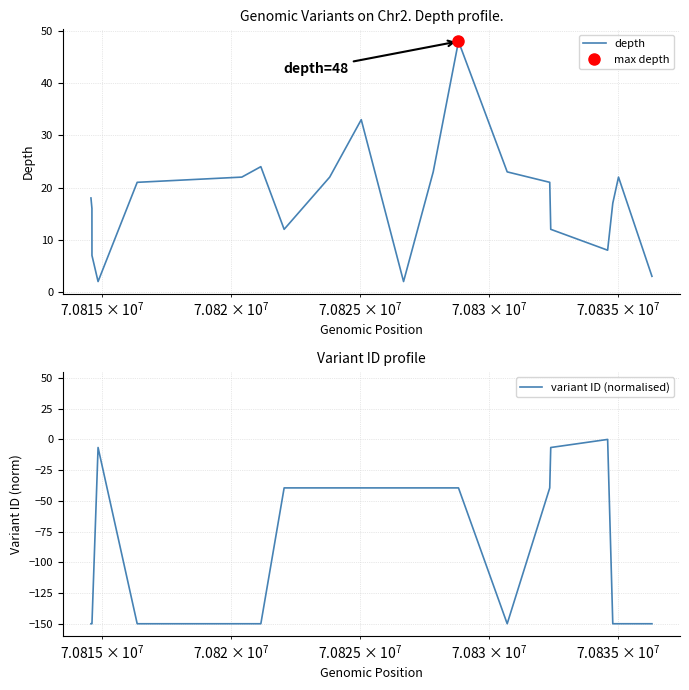

True or false: variant ID (normalised) and depth intersect in this chart.

False